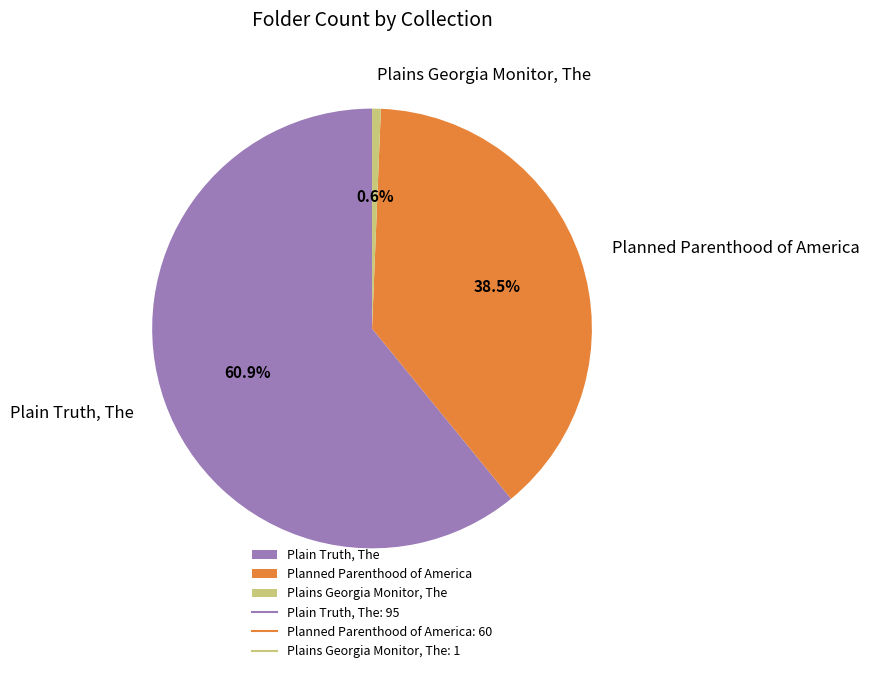

Which slice is the smallest?

Plains Georgia Monitor, The